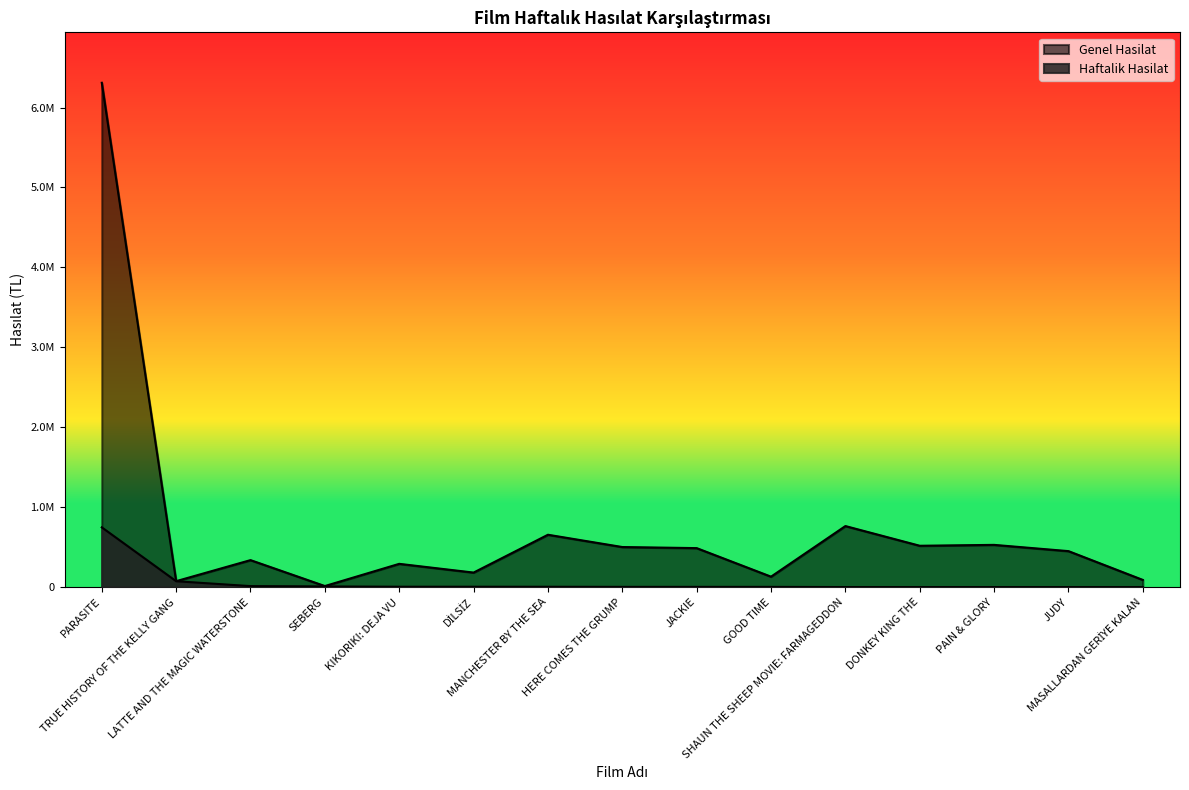

Rank the categories by Genel Hasilat value from highest to lowest.

PARASITE, SHAUN THE SHEEP MOVIE: FARMAGEDDON, MANCHESTER BY THE SEA, PAIN & GLORY, DONKEY KING THE, HERE COMES THE GRUMP, JACKIE, JUDY, LATTE AND THE MAGIC WATERSTONE, KIKORIKI: DEJA VU, DİLSİZ, GOOD TIME, MASALLARDAN GERİYE KALAN, TRUE HISTORY OF THE KELLY GANG, SEBERG